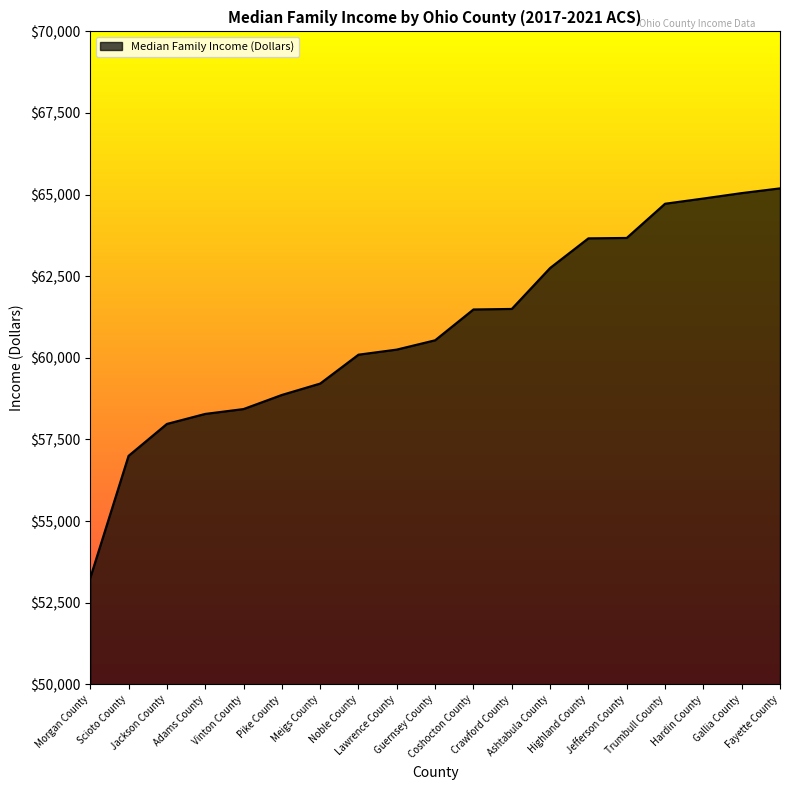

What is the maximum value shown in the chart?

65192